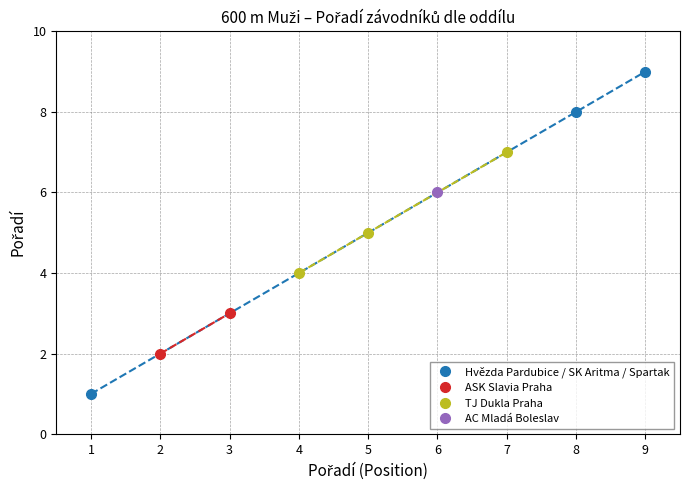

List the labels in order of Hvězda Pardubice / SK Aritma / Spartak value, largest first.

9, 8, 1